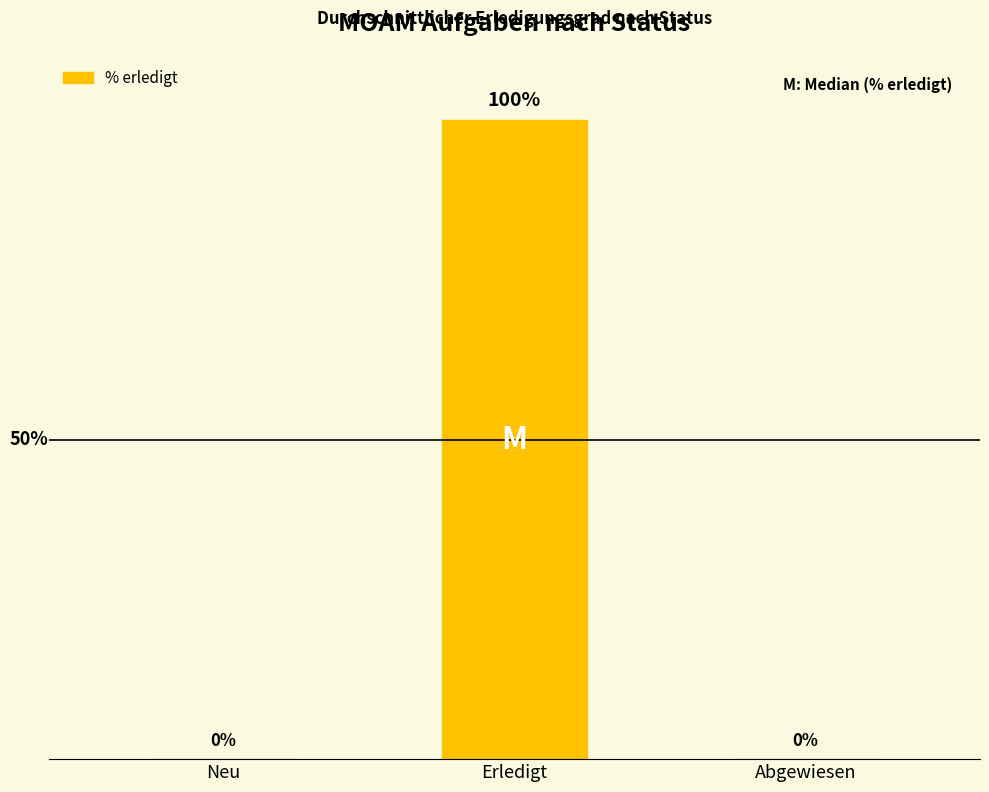

Which label corresponds to the largest value in the chart?

Erledigt